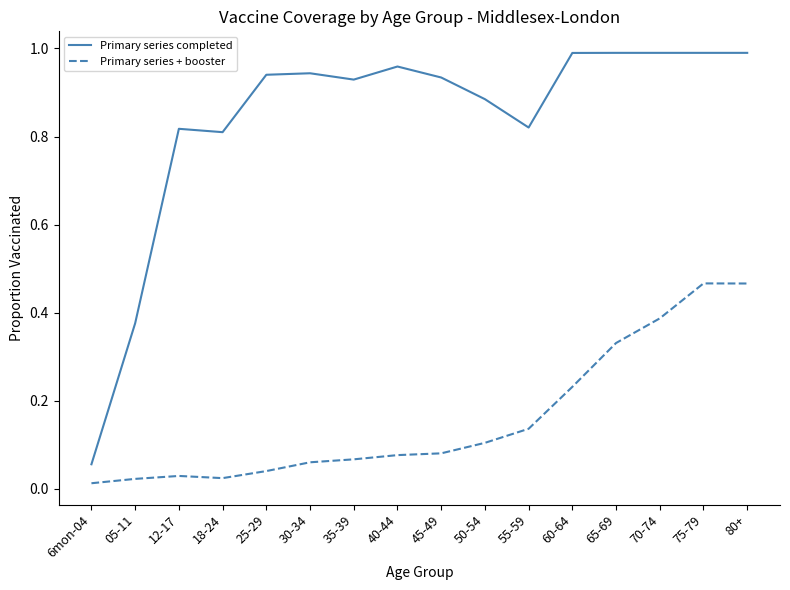

How many lines are shown in the chart?

2